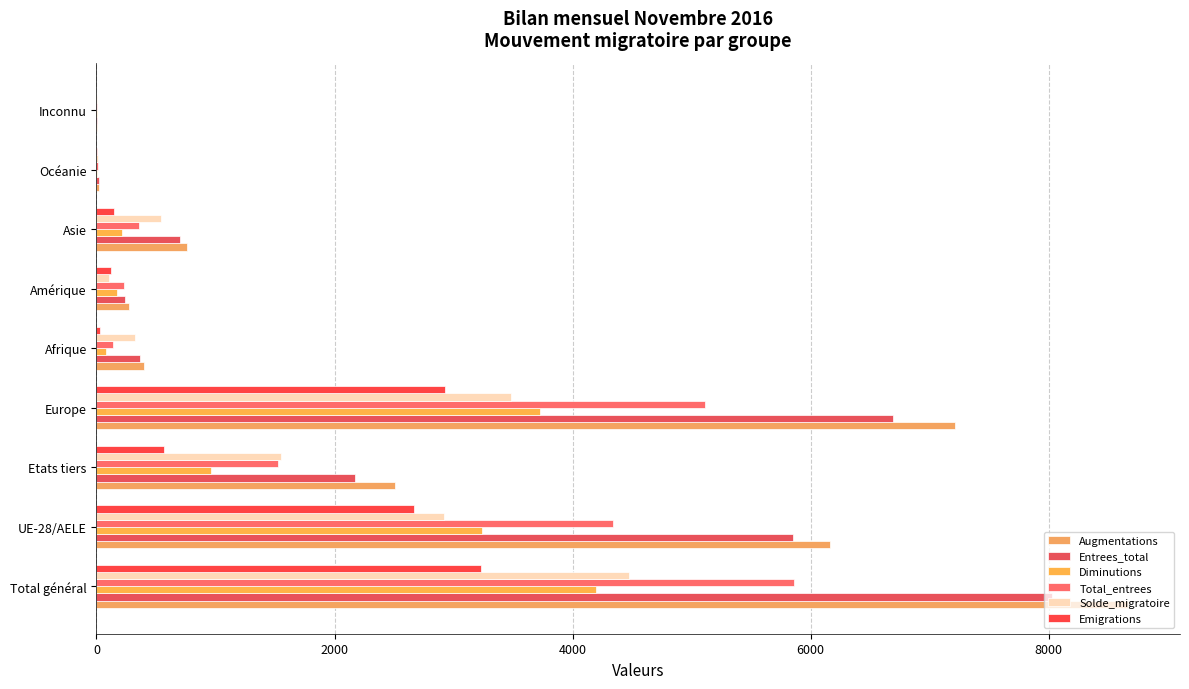

Which series has the widest spread of values?

Augmentations